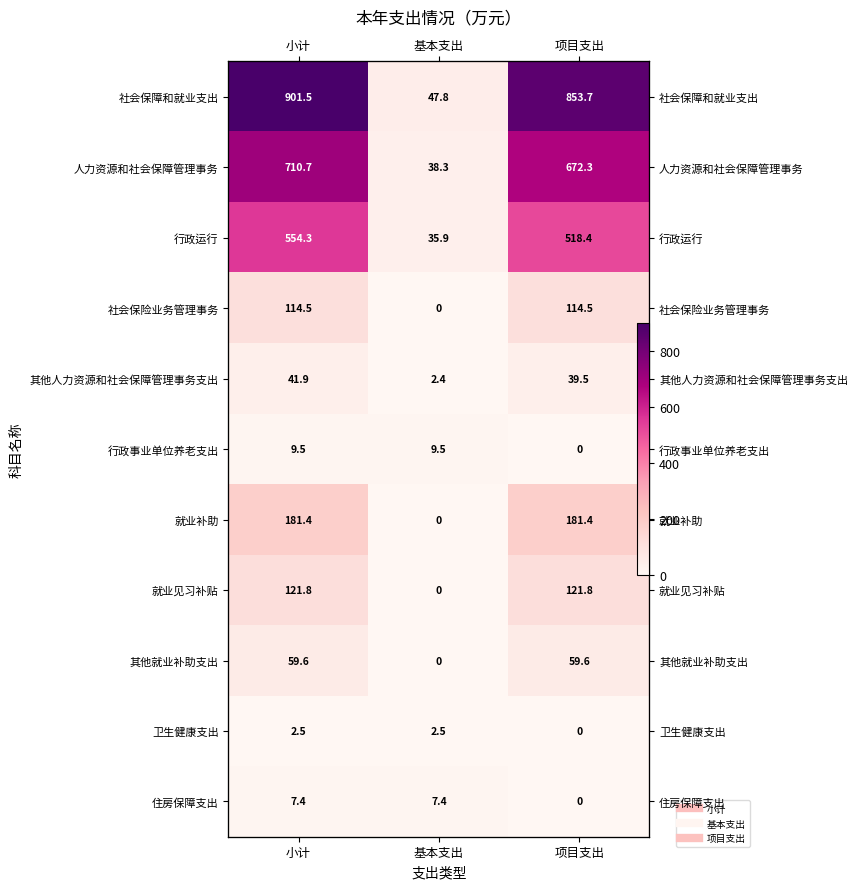

Which label corresponds to the smallest value in the chart?

基本支出